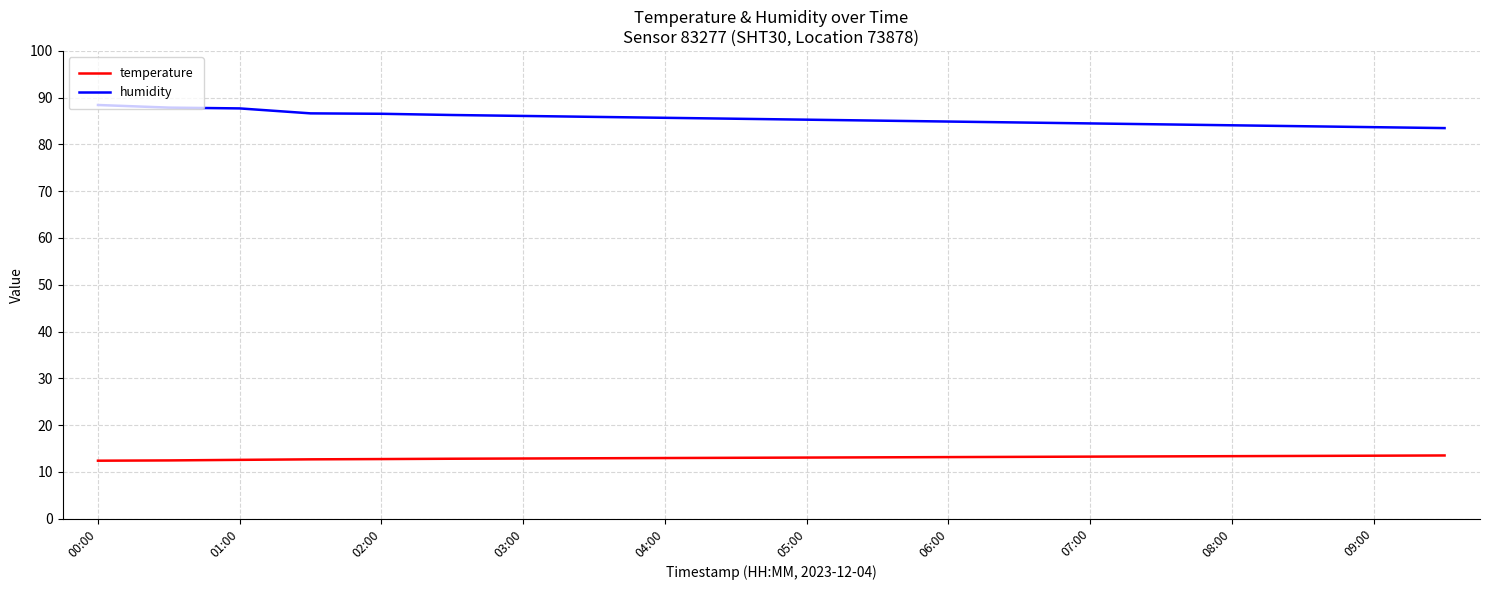

What is the smallest value displayed?

12.4